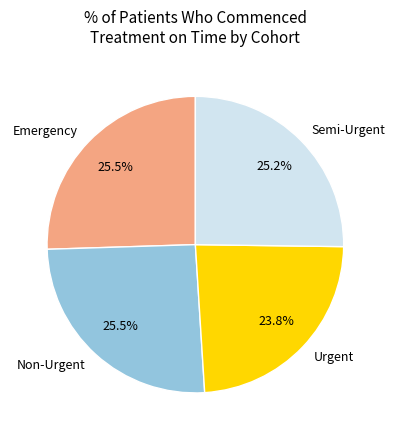

What is the total percentage of Semi-Urgent and Emergency?

50.7%